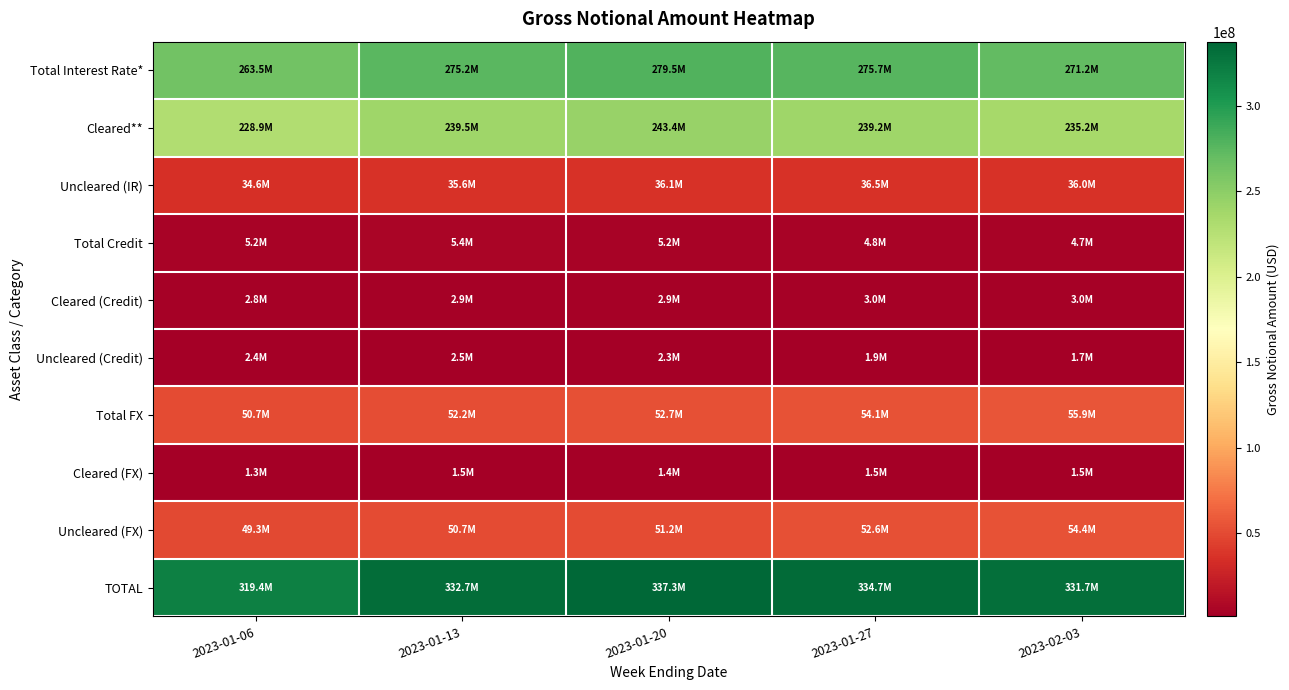

What is the total value across all series at 2023-01-13?

998180372